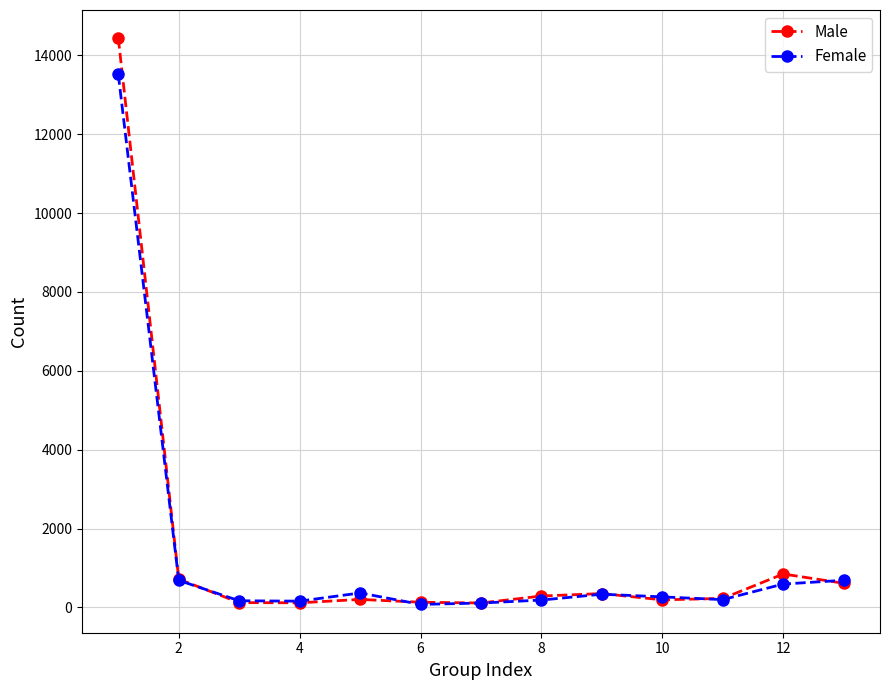

What is the maximum value shown in the chart?

14434